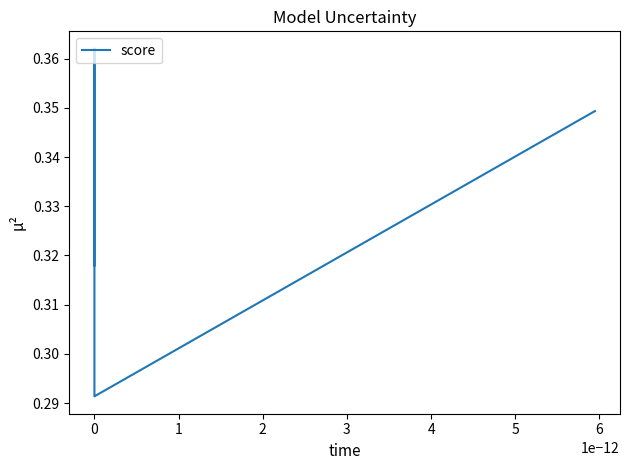

How many values are between 0 and 1?

4